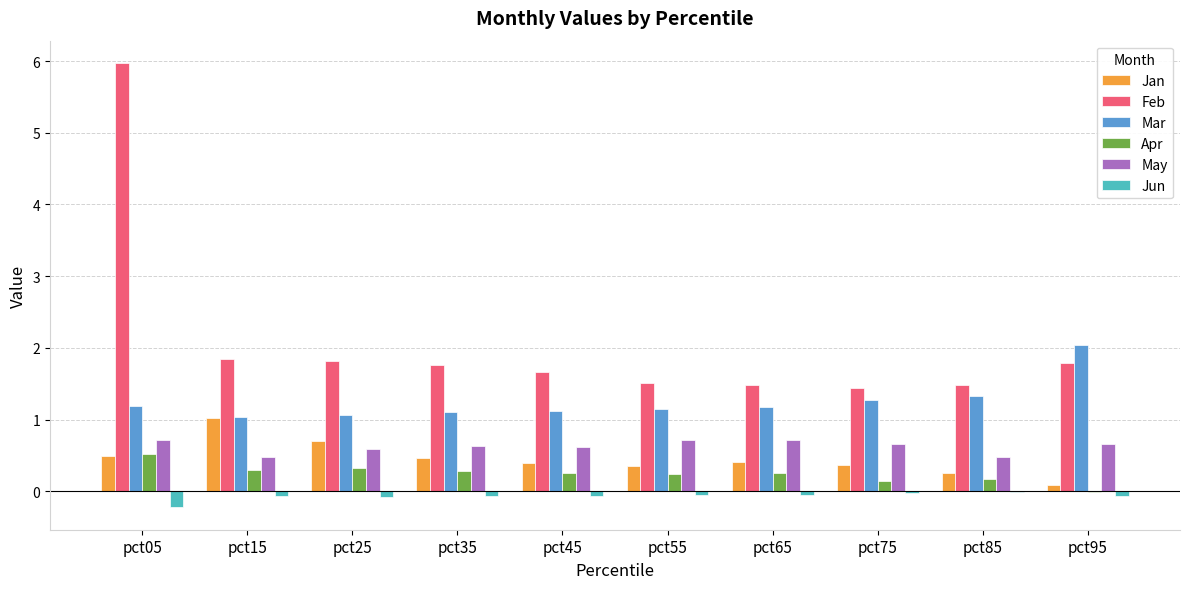

What is the maximum value for Feb?

6.0